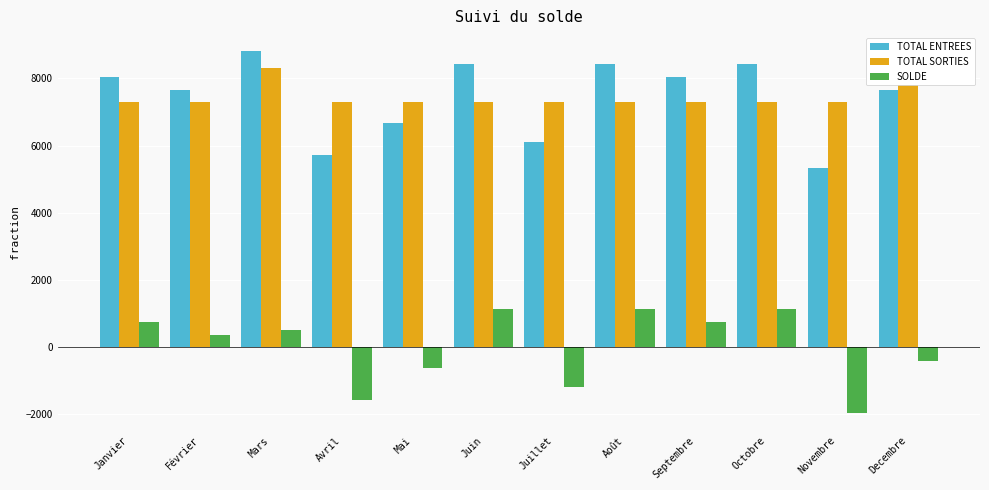

Are the bars horizontal?

No